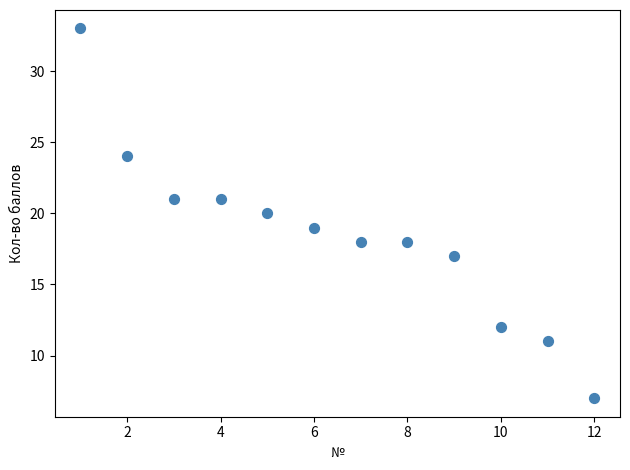

What is the average Y value?

18